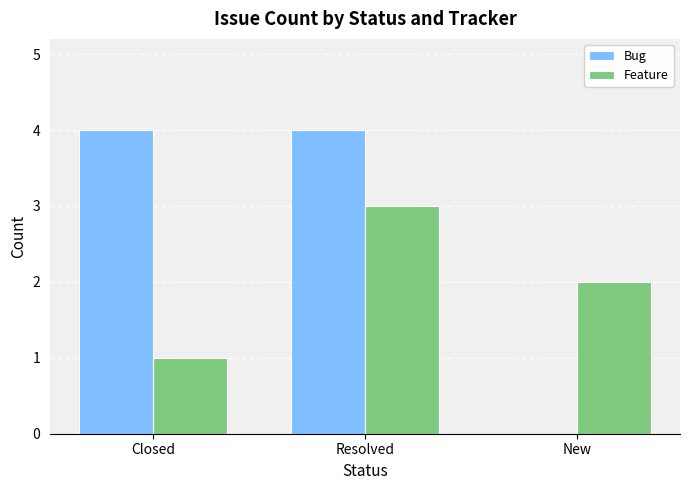

True or false: Bug has a value of 4 at Resolved.

True